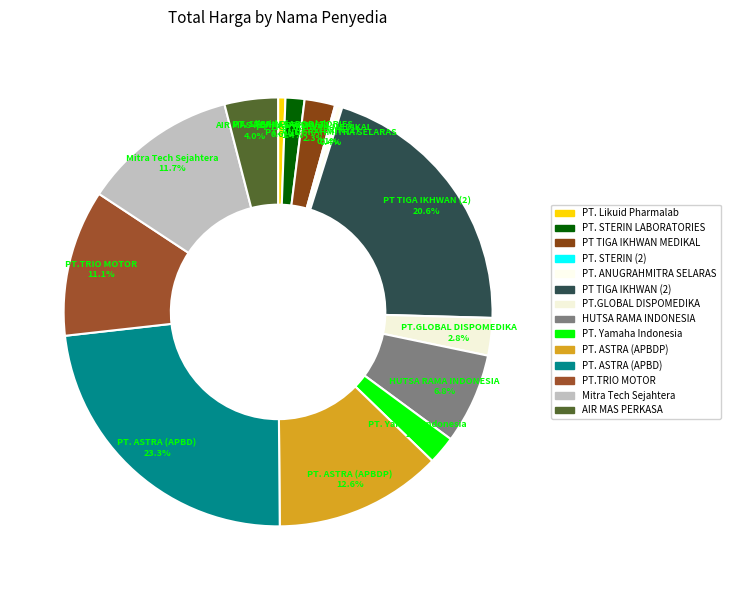

Does PT. STERIN (2) account for over 50% of the chart?

No